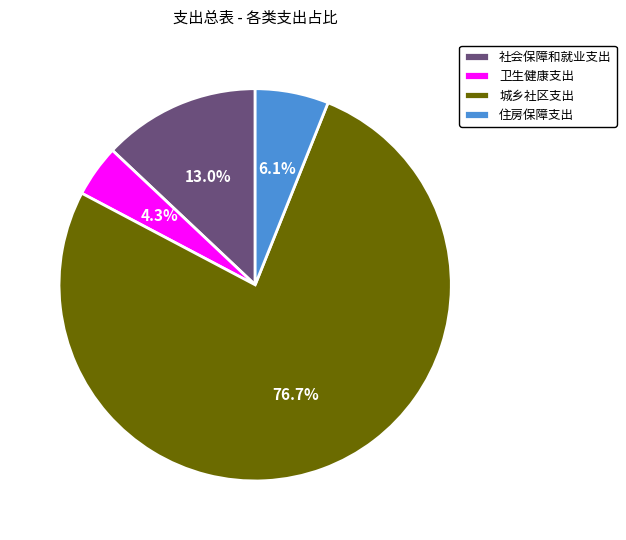

To the nearest percent, what is the combined percentage of 社会保障和就业支出 and 城乡社区支出?

90%